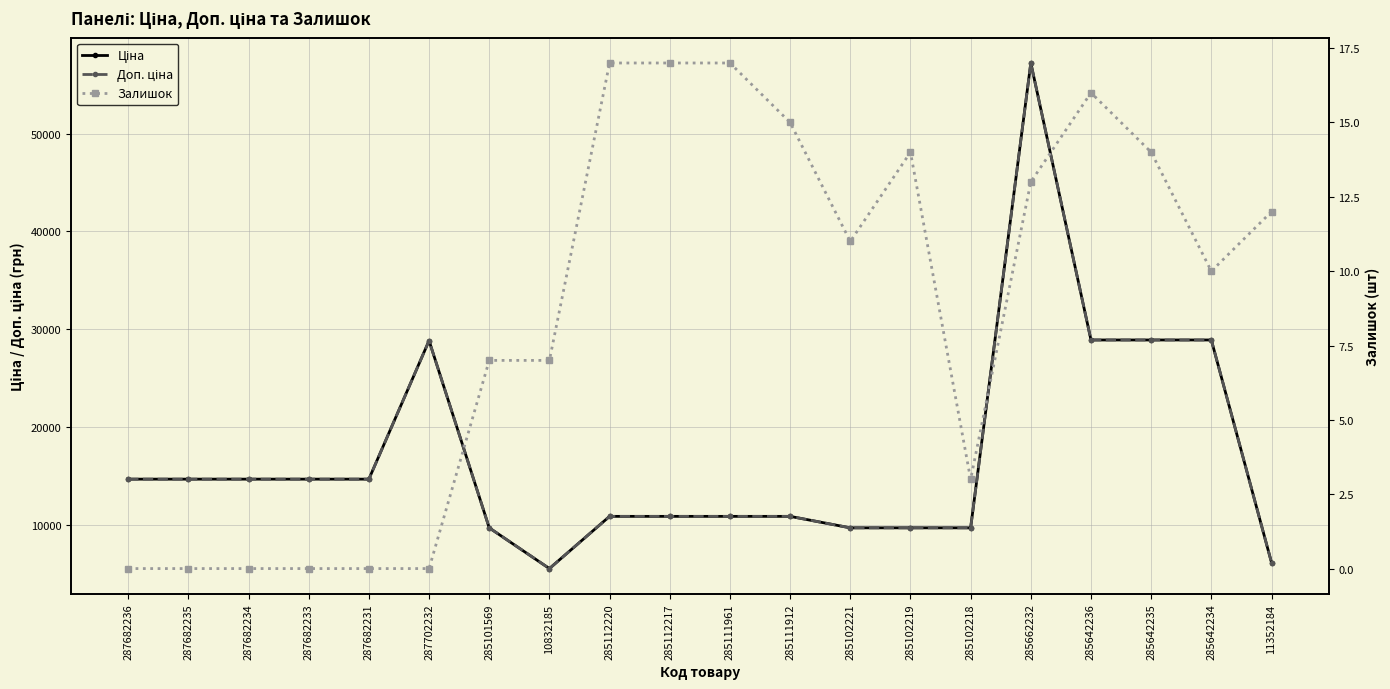

What is the average value of the Ціна series?

16980.2